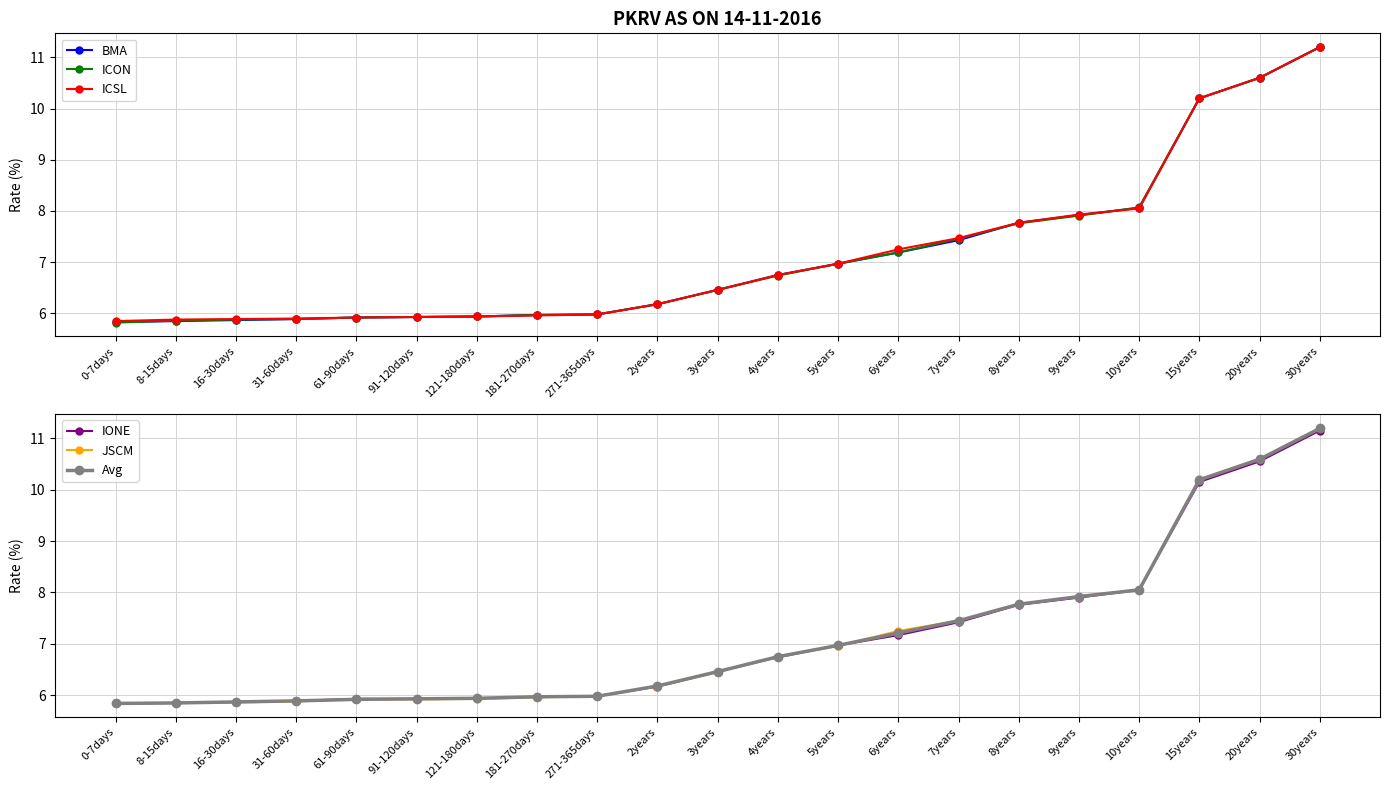

At which category is the sum across all series the highest?

30years